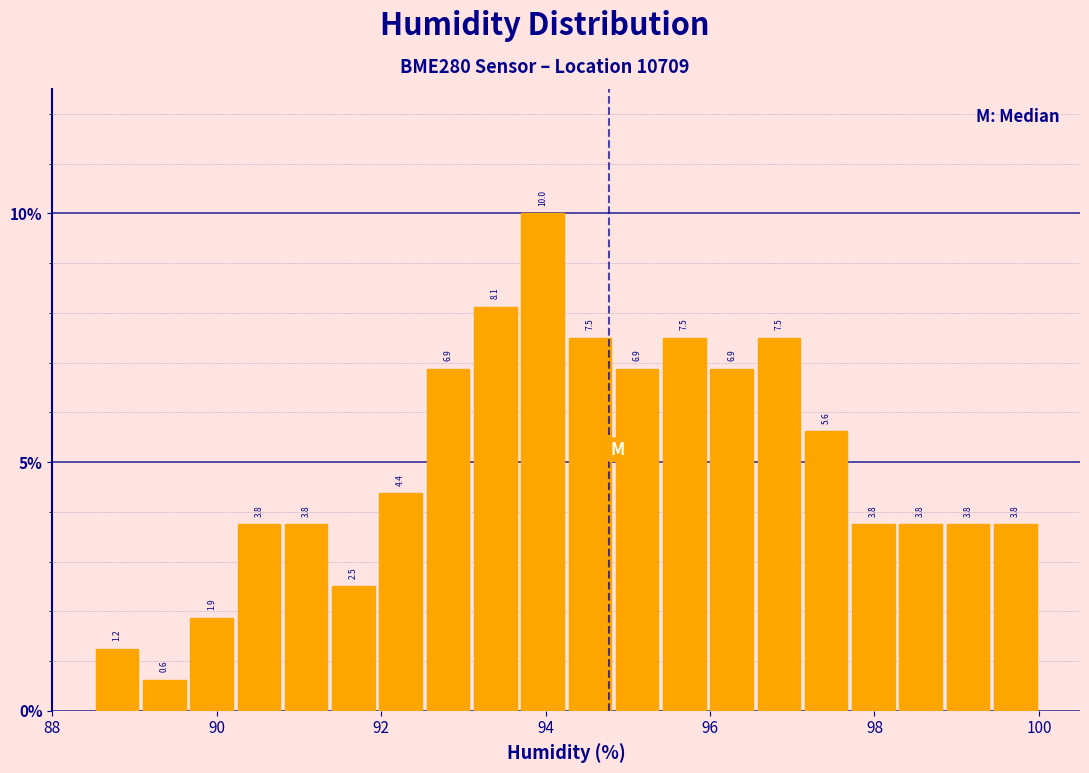

Read against the x-axis, roughly where is the centre of the tallest bar?

94.0